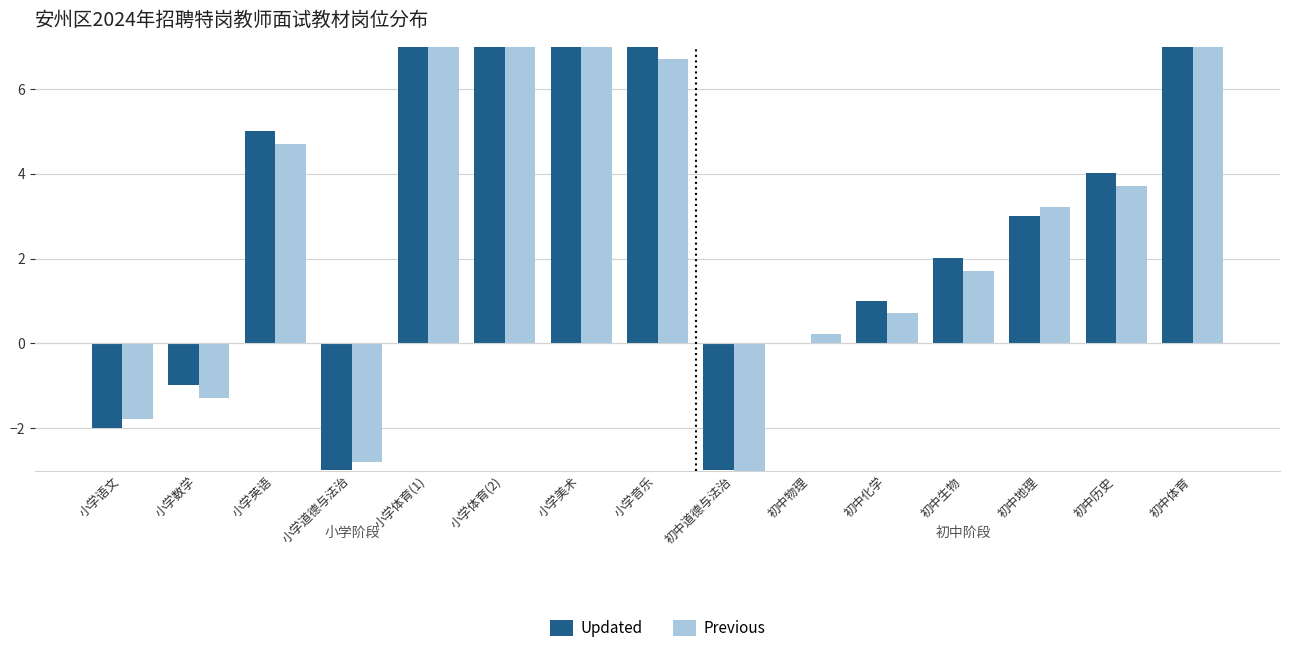

What is the label of the 3rd bar from the right?

初中地理